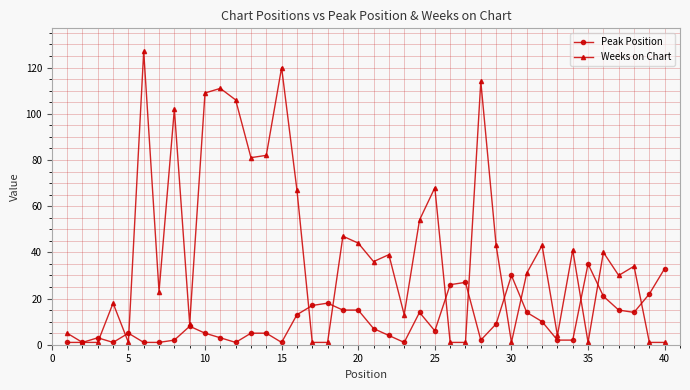

What is the maximum value shown in the chart?

127